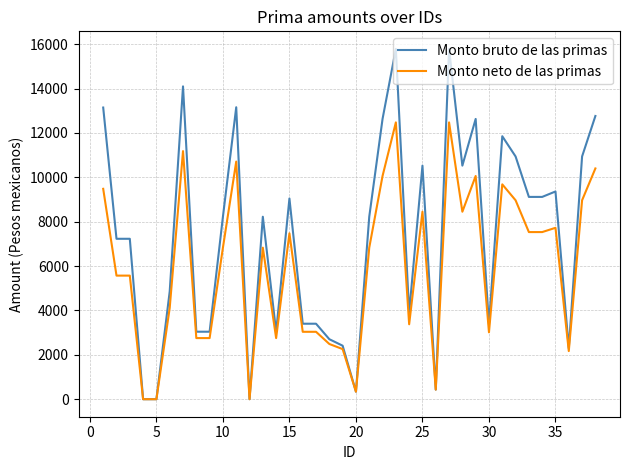

What is the highest value of the Monto neto de las primas series?

12475.7